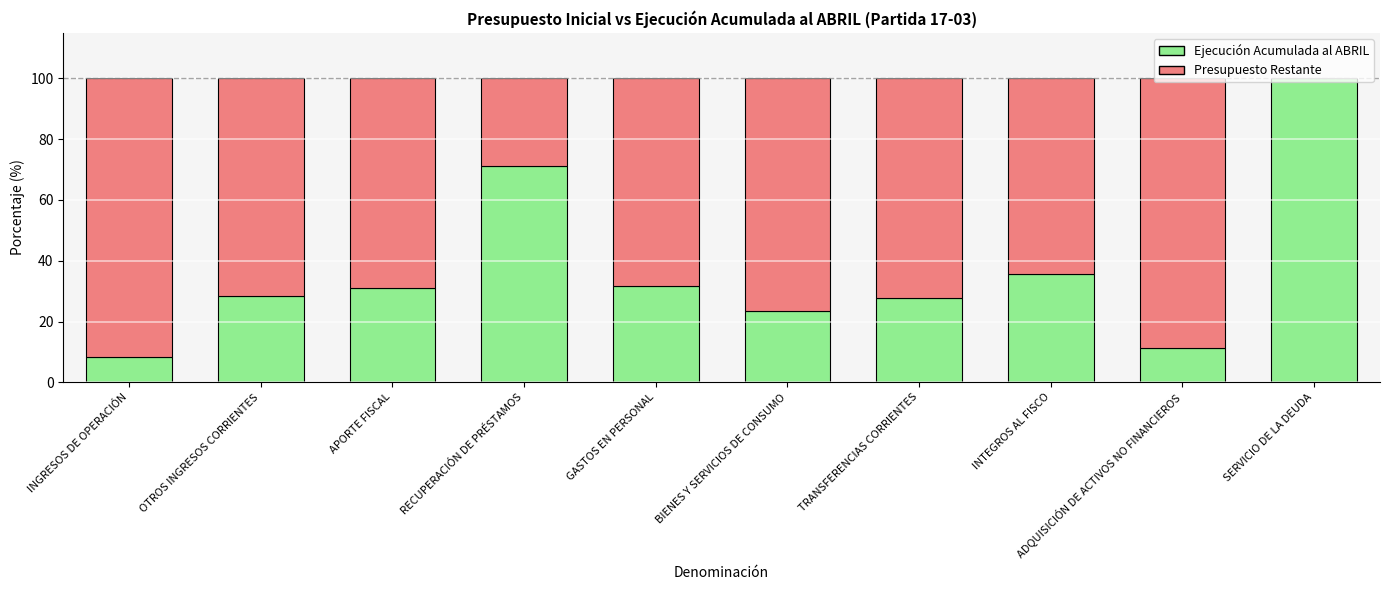

What is the total value across all series at TRANSFERENCIAS CORRIENTES?

100.0